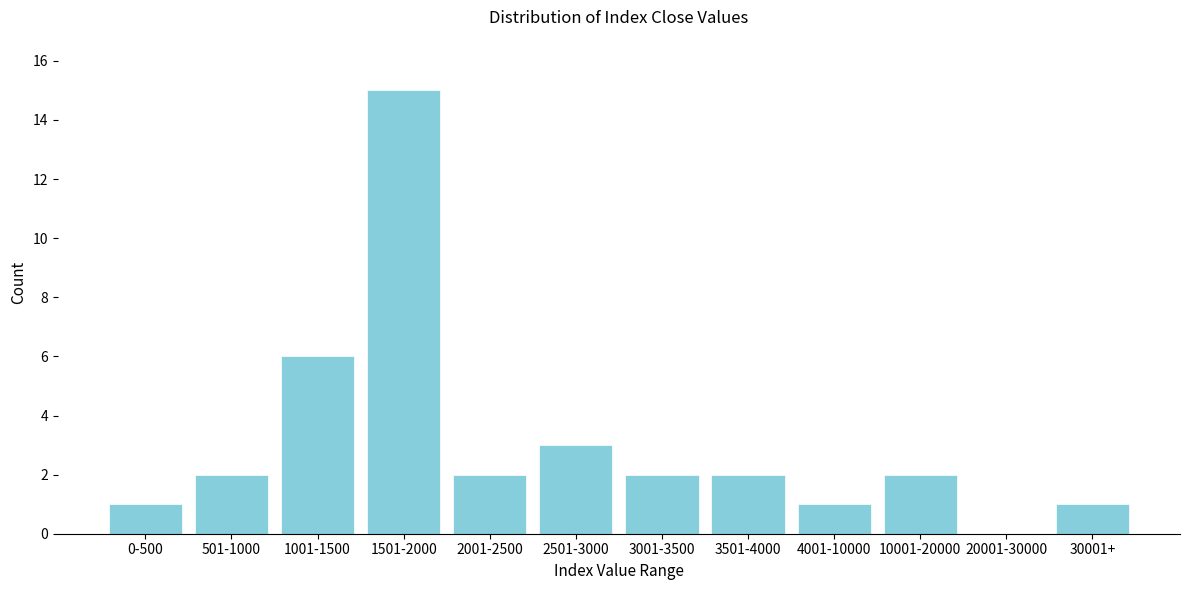

Reading left to right, extract all data points from this chart.

0-500=1	501-1000=2	1001-1500=6	1501-2000=15	2001-2500=2	2501-3000=3	3001-3500=2	3501-4000=2	4001-10000=1	10001-20000=2	20001-30000=0	30001+=1